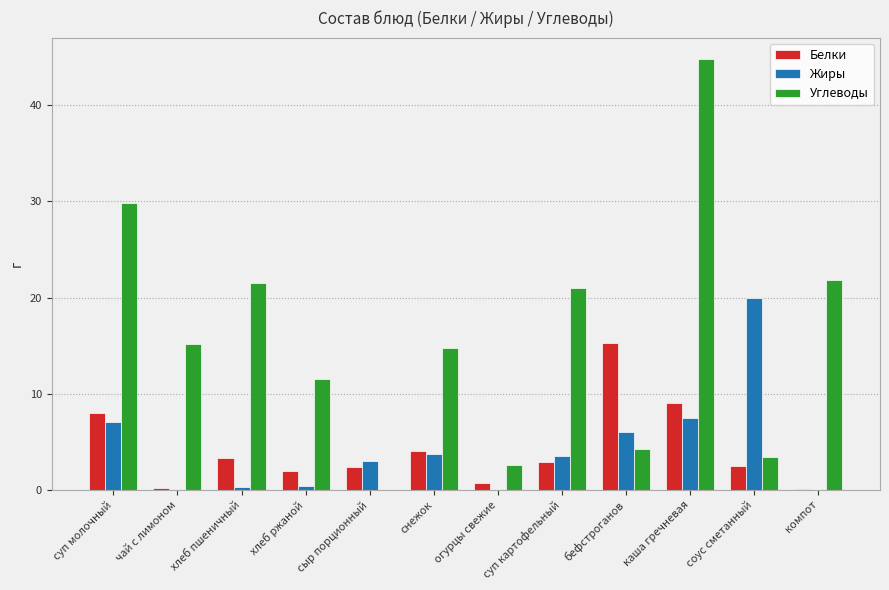

At which label does Жиры reach its peak?

соус сметанный